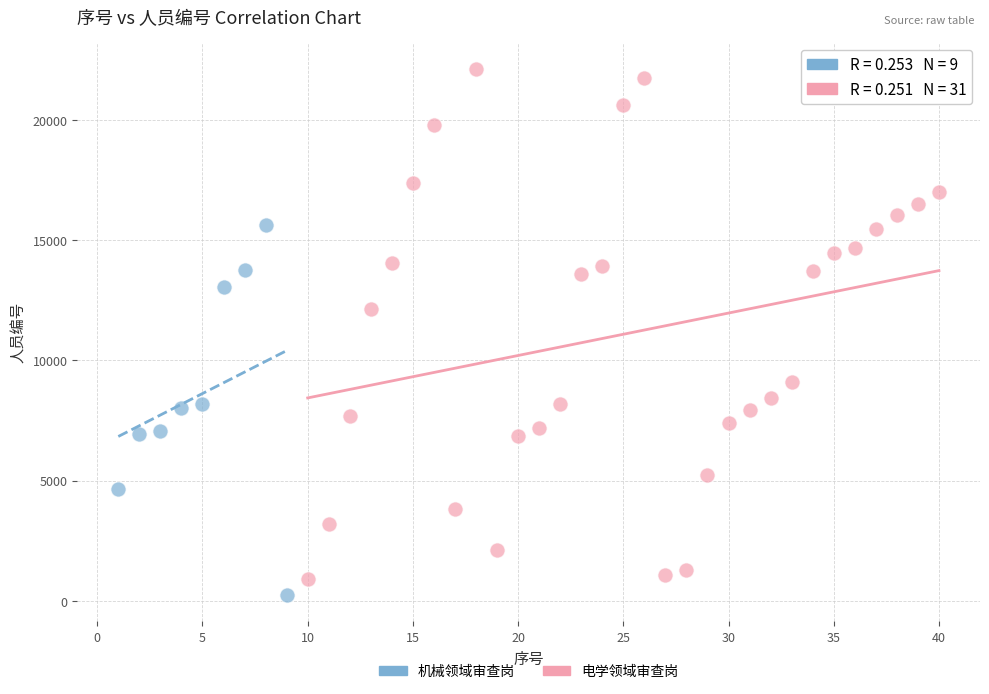

Which series has the widest spread of Y values?

电学领域审查岗